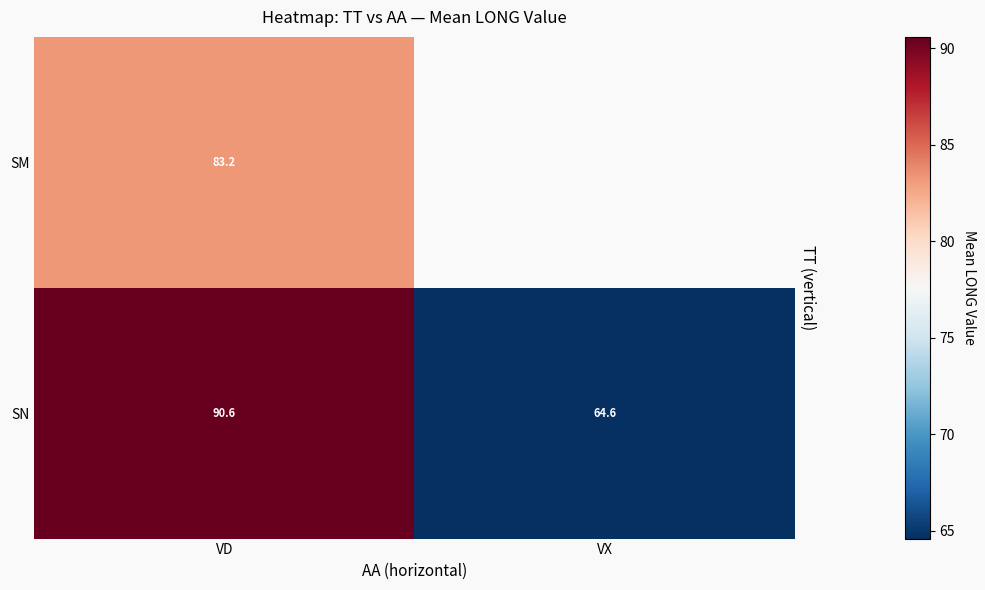

What is the average value of the SN series?

77.6